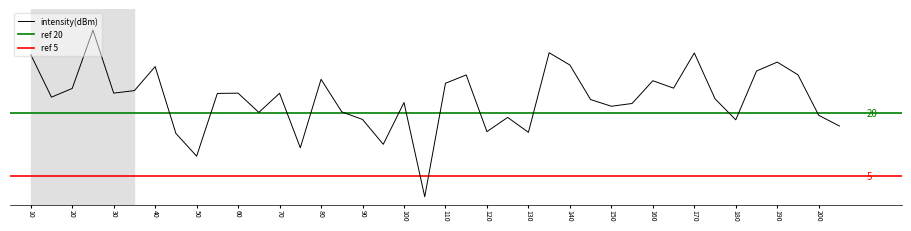

How many interior local peaks (higher than both neighbors) does the data have?

12